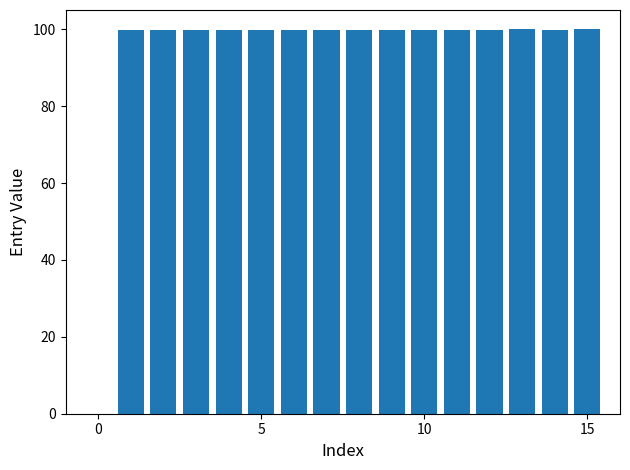

How many values exceed 99?

15